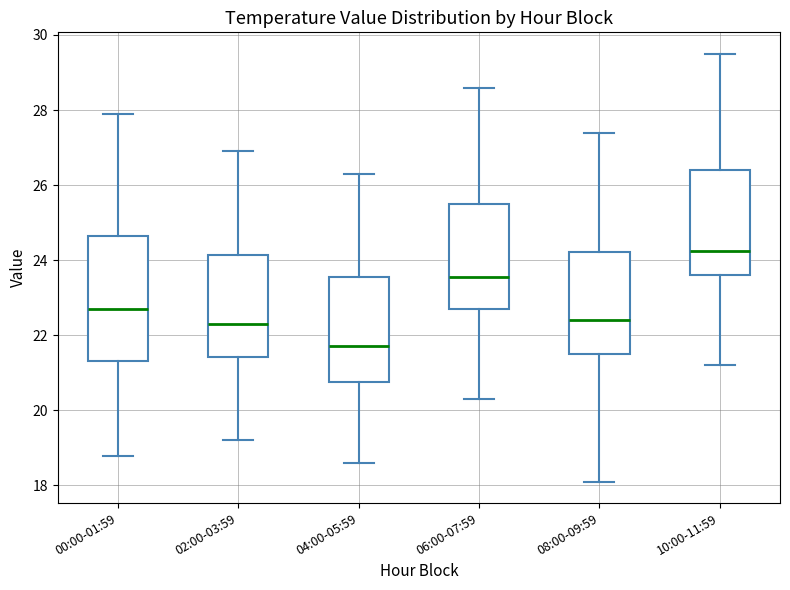

Comparing the boxes themselves (not the whiskers), which one is the tallest?

00:00-01:59